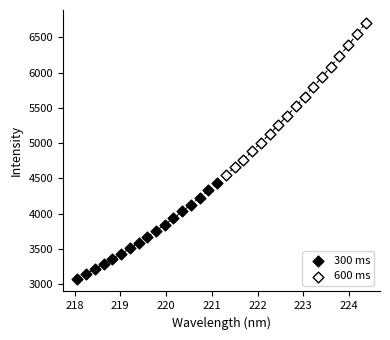

Which series reaches the maximum Y coordinate?

600 ms